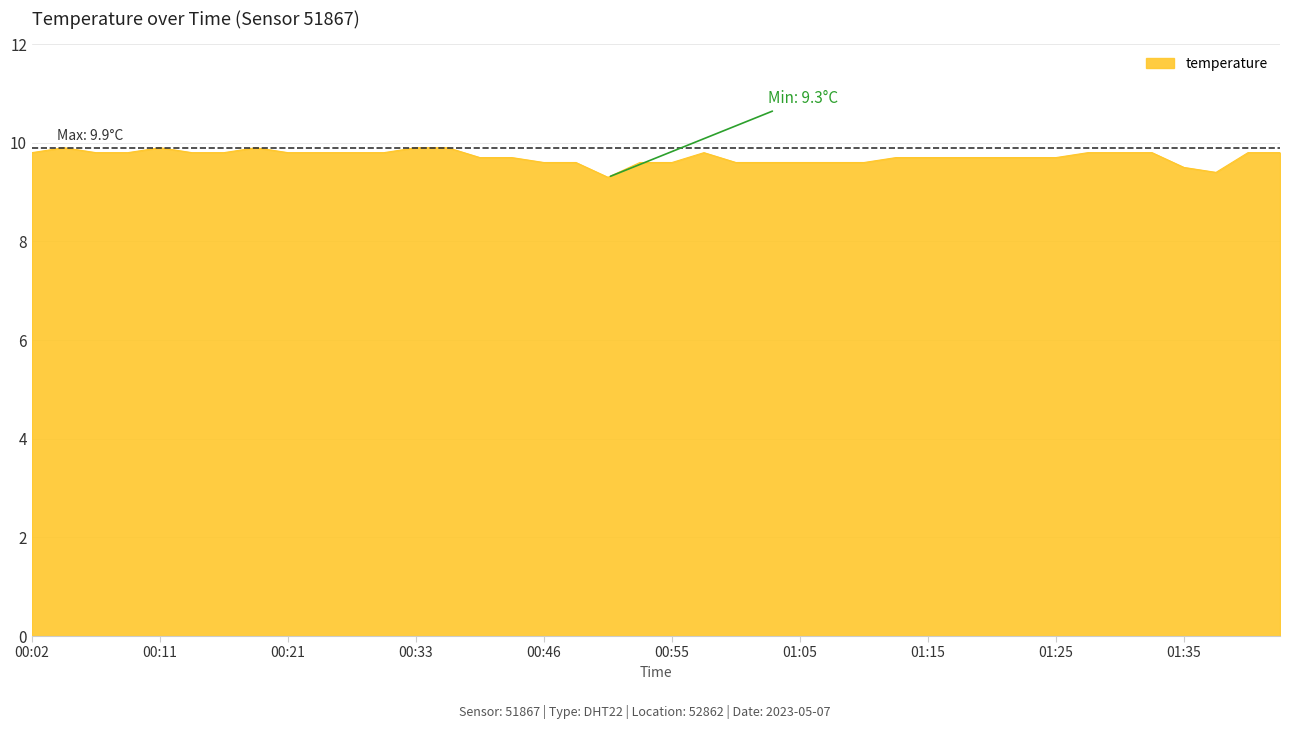

What is the average value?

9.7